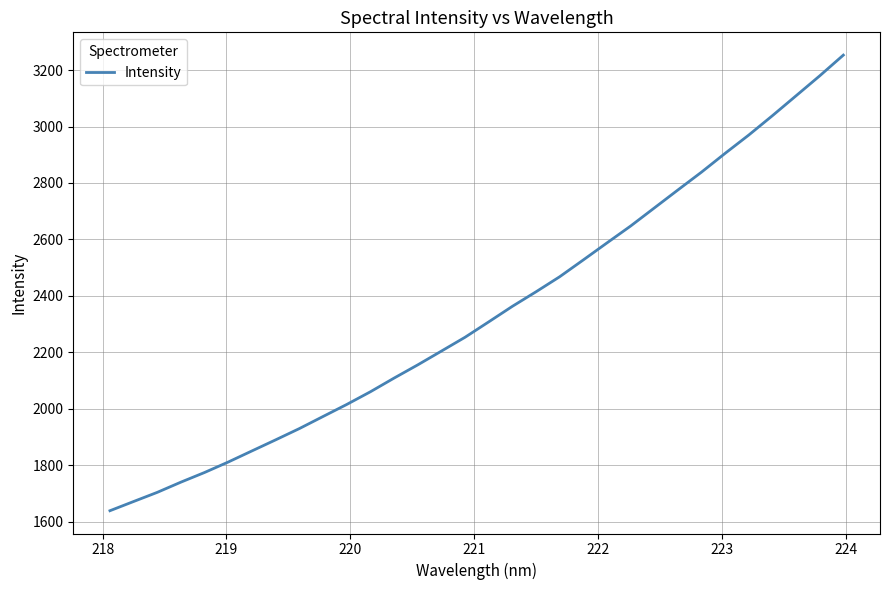

What is the minimum value shown in the chart?

1639.0